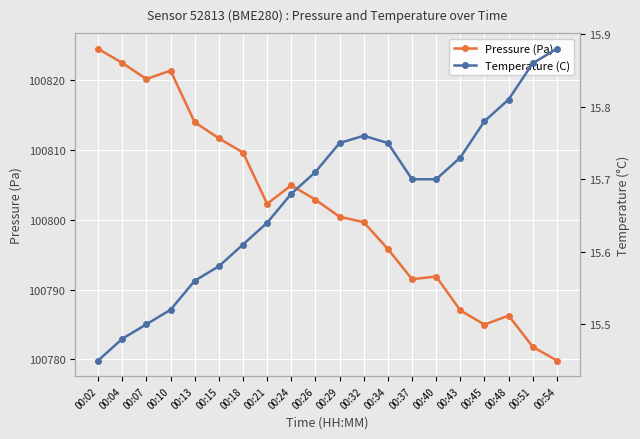

True or false: Temperature (C) has more than 1 interior local peaks.

False